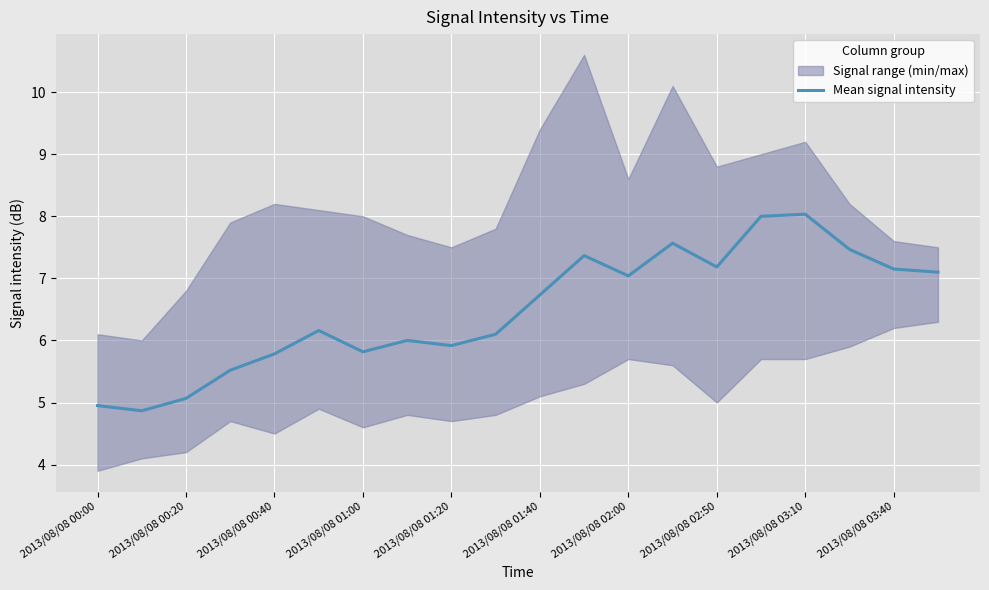

Is it true that Mean signal intensity equals 9.6 at 2013/08/08 00:40?

False